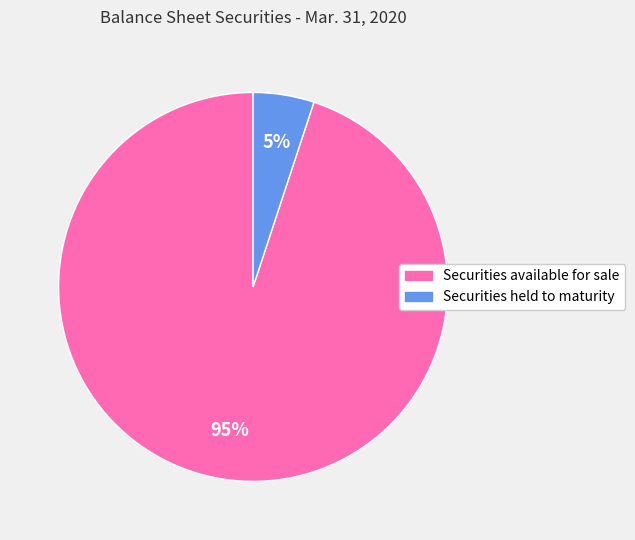

Count the number of slices in the pie.

2